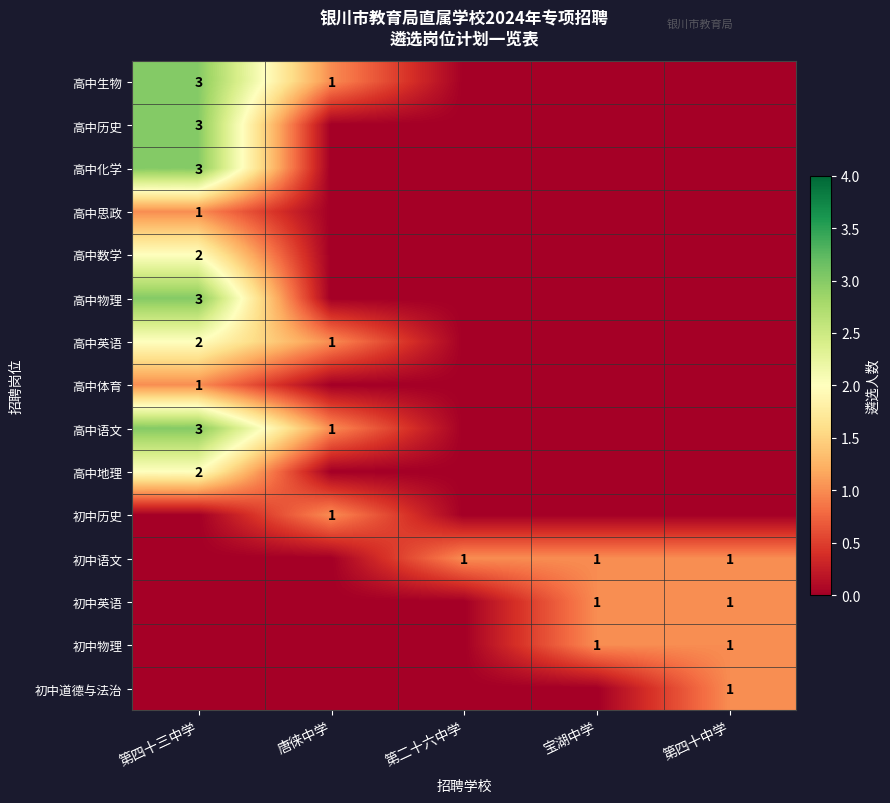

How many distinct data groups are displayed?

15